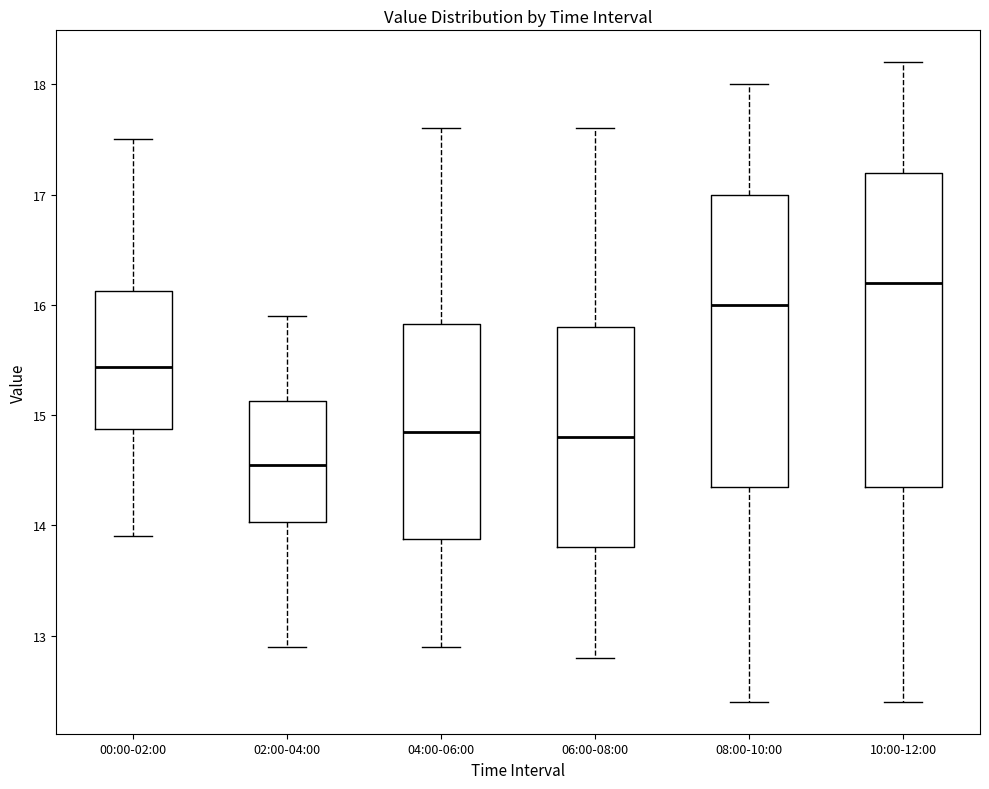

Reading left to right, transcribe this box plot: for each box, give where its median line is, the range the box spans, and where its two whiskers end, as read against the y-axis. The values are not printed on the chart, so give them approximately, as read against the axis.

00:00-02:00: median 15.4, box 14.9 to 16.1, whiskers 13.9 to 17.5
02:00-04:00: median 14.6, box 14.0 to 15.1, whiskers 12.9 to 15.9
04:00-06:00: median 14.9, box 13.9 to 15.8, whiskers 12.9 to 17.6
06:00-08:00: median 14.8, box 13.8 to 15.8, whiskers 12.8 to 17.6
08:00-10:00: median 16.0, box 14.4 to 17.0, whiskers 12.4 to 18.0
10:00-12:00: median 16.2, box 14.4 to 17.2, whiskers 12.4 to 18.2